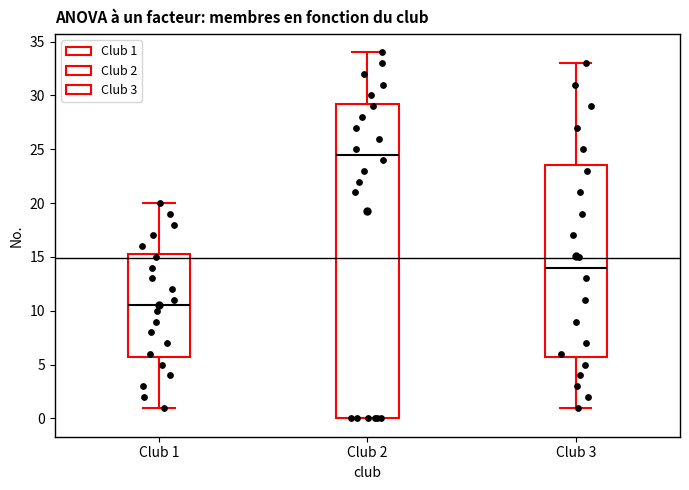

Where does the upper whisker of the box for Club 2 end on the y-axis? The values are not printed on the chart, so give them approximately, as read against the axis.

34.0